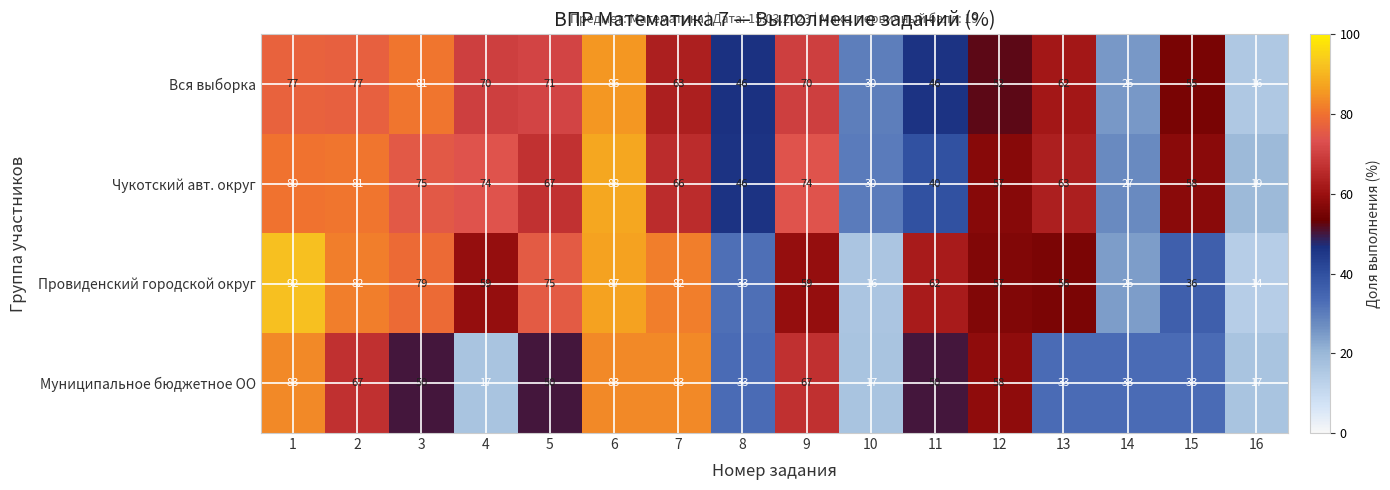

What is the approximate value of Вся выборка at 8?

46